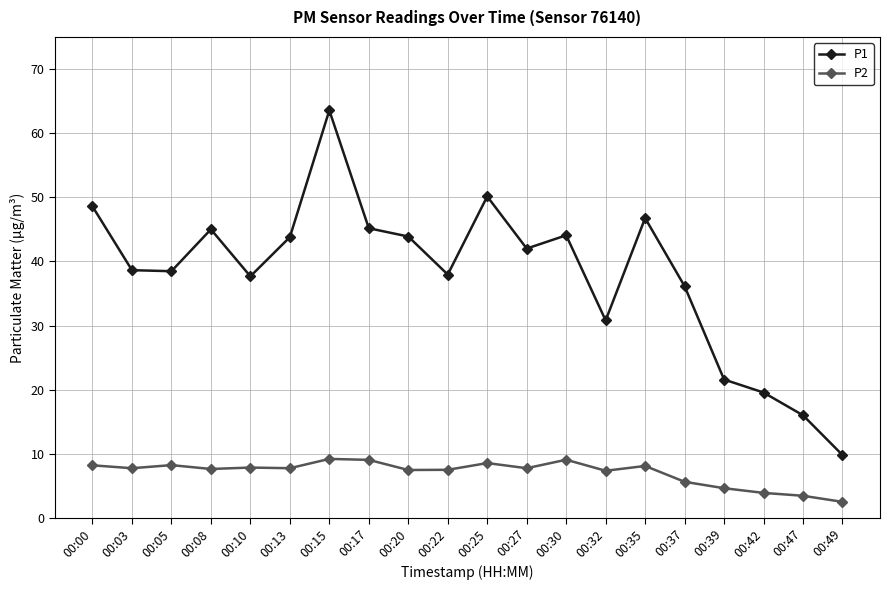

True or false: P1 and P2 intersect in this chart.

False